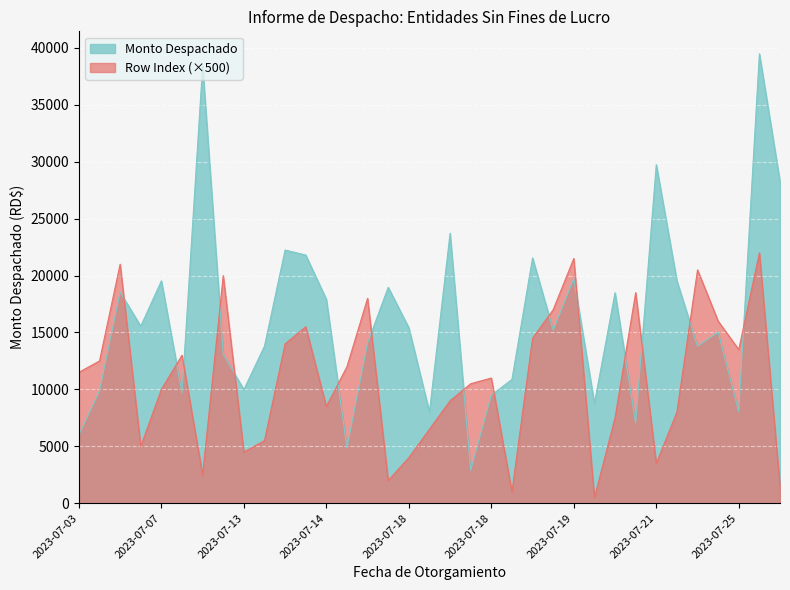

What is the difference between the second highest and second lowest values in the Monto Despachado series?

33564.3